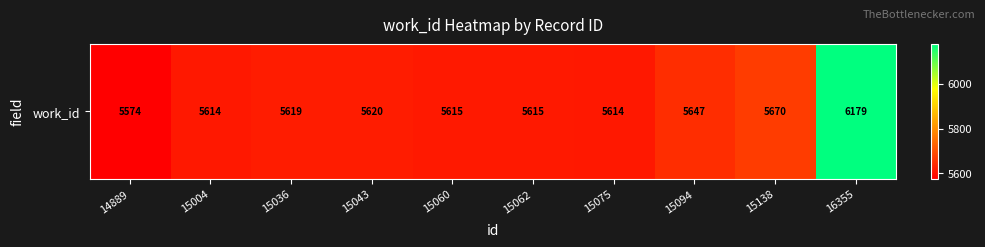

True or false: the data shows 7787 at 14889.

False